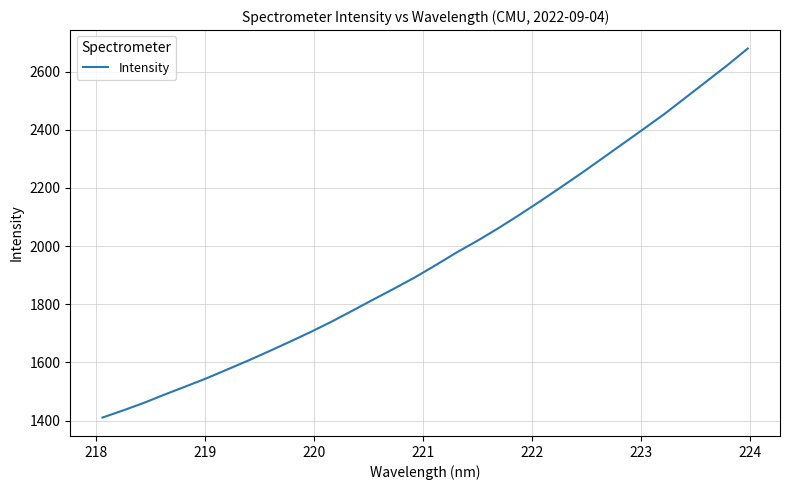

What is the difference between the maximum and minimum values?

1269.2